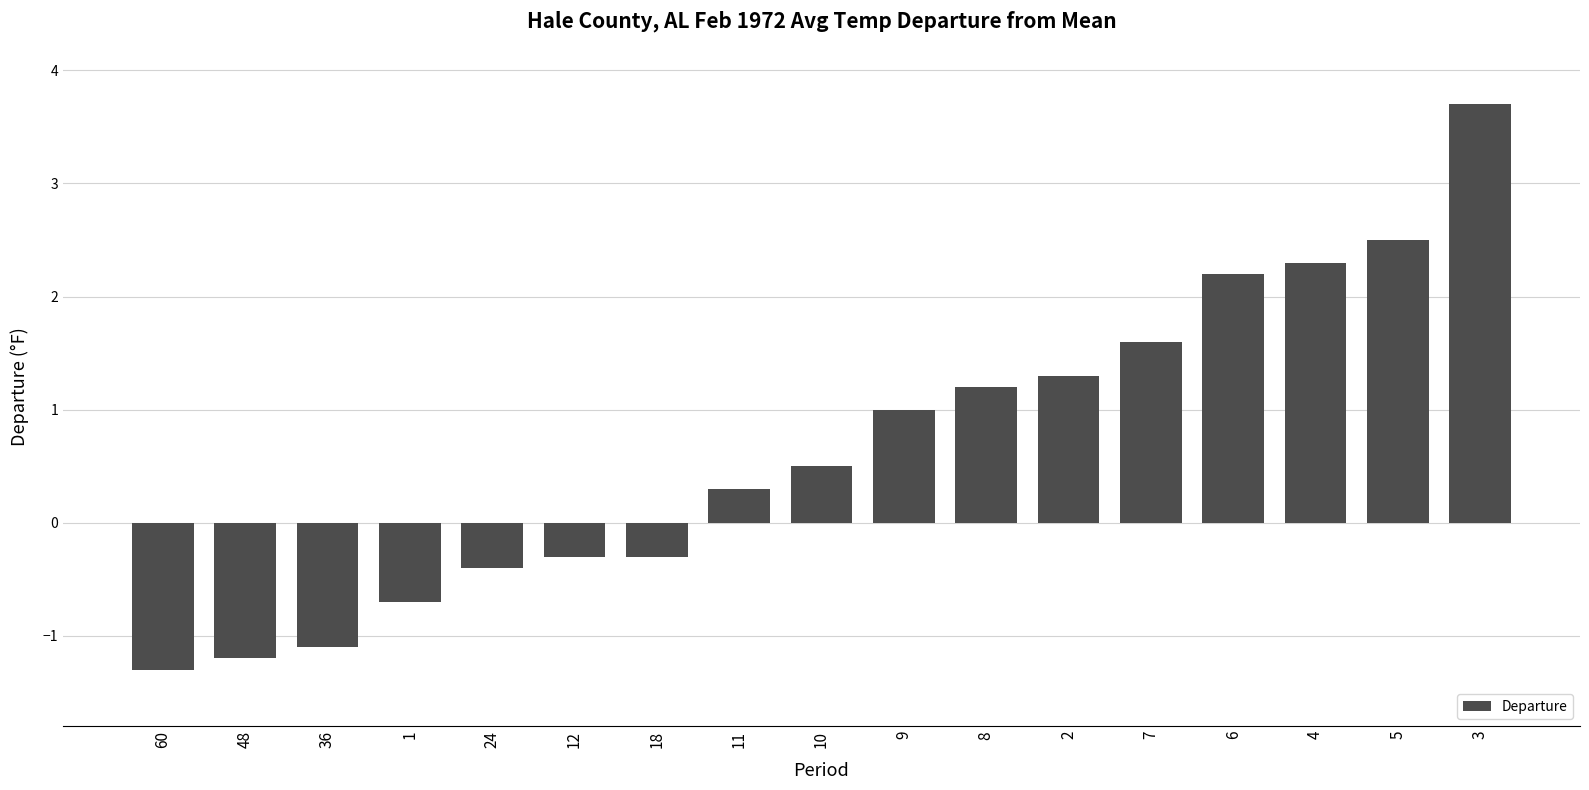

How many distinct data groups are displayed?

1